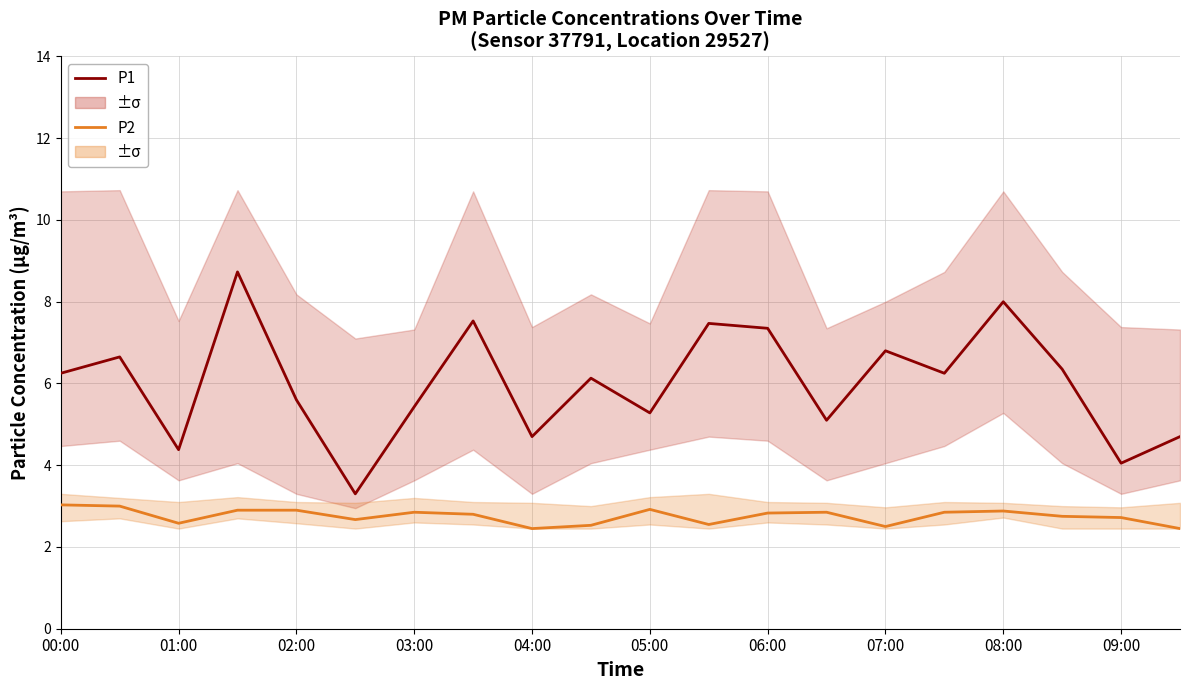

The P1 series shows 5.1 at 13. True or false?

True